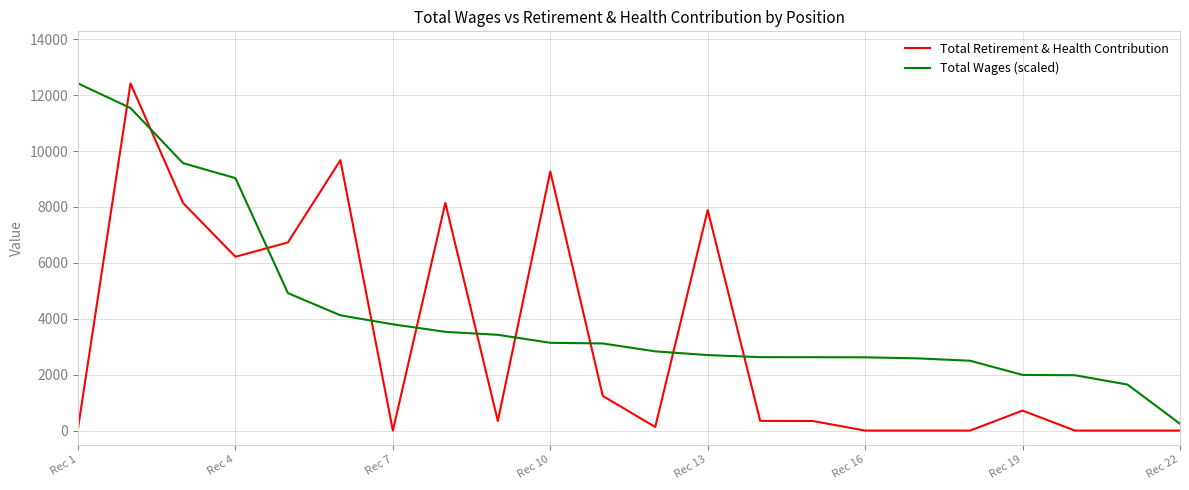

What is the highest value of the Total Retirement & Health Contribution series?

12421.0